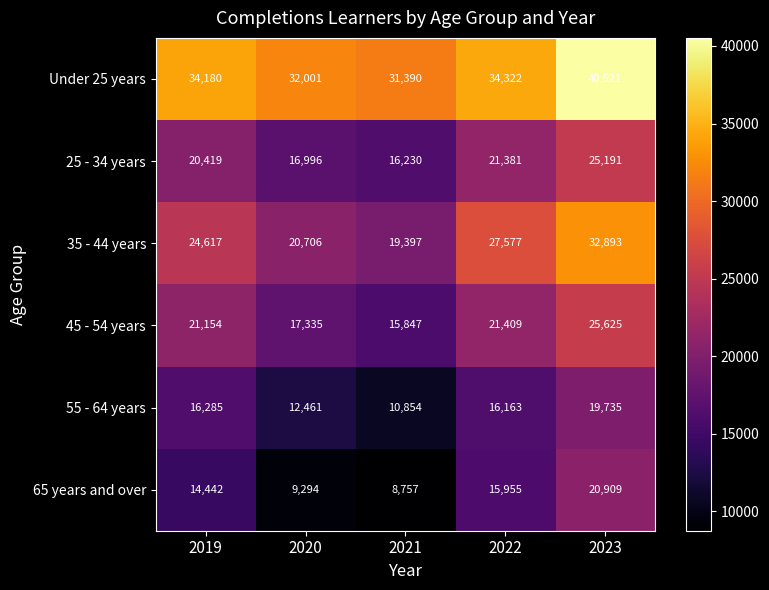

At which category is the sum across all series the highest?

2023